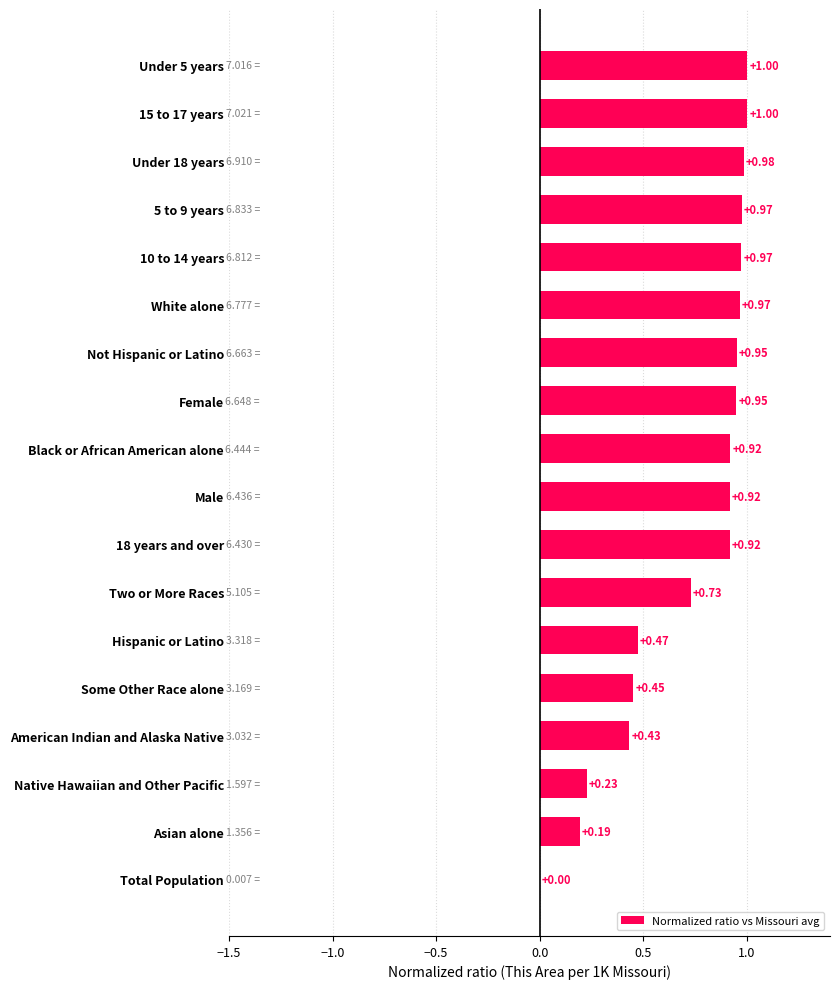

Count the number of values greater than 0.

17